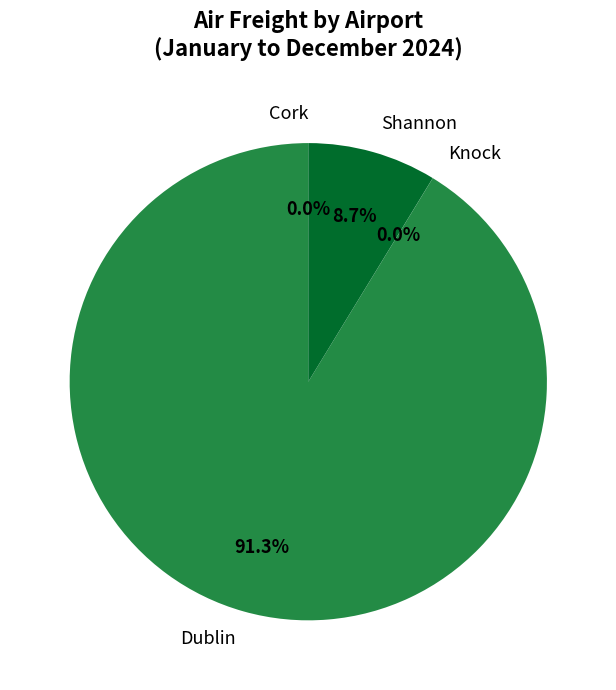

Does any single category account for the majority?

Yes